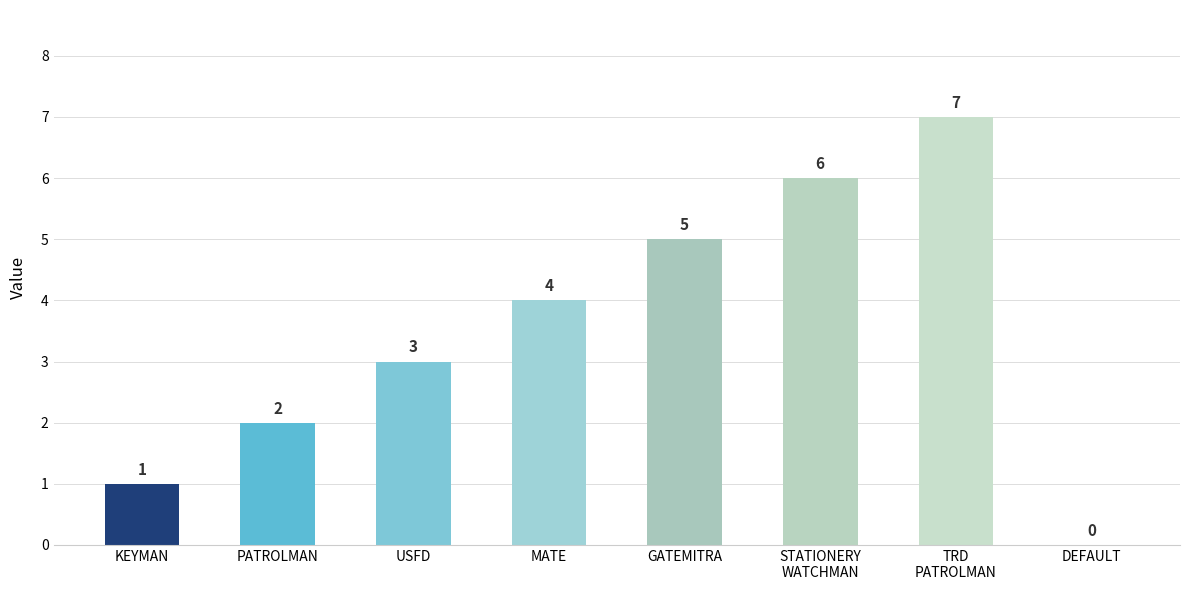

How many distinct data groups are displayed?

1